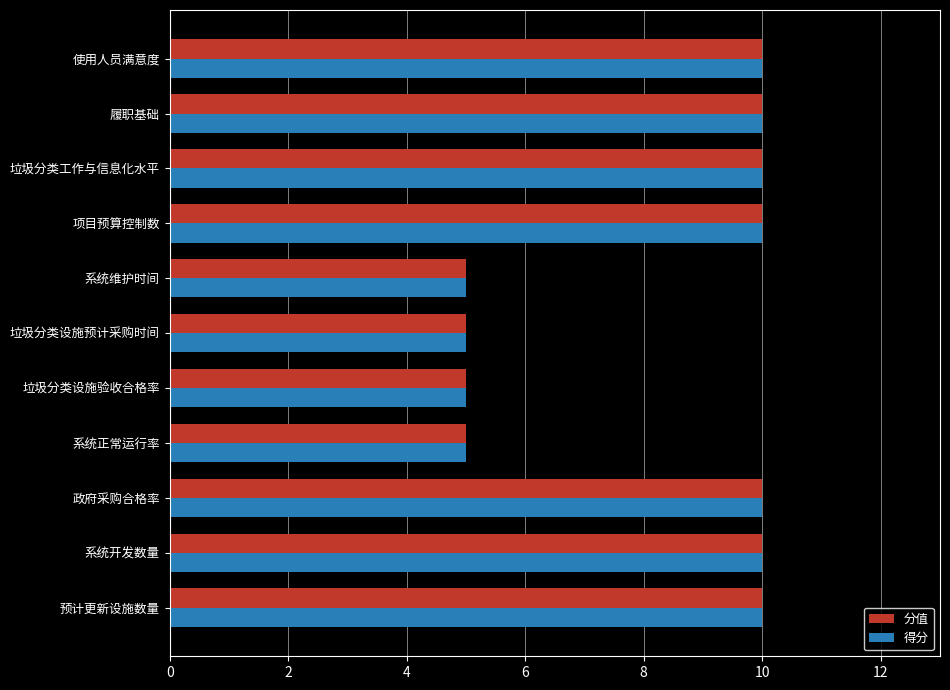

What is the sum of all 分值 values?

90